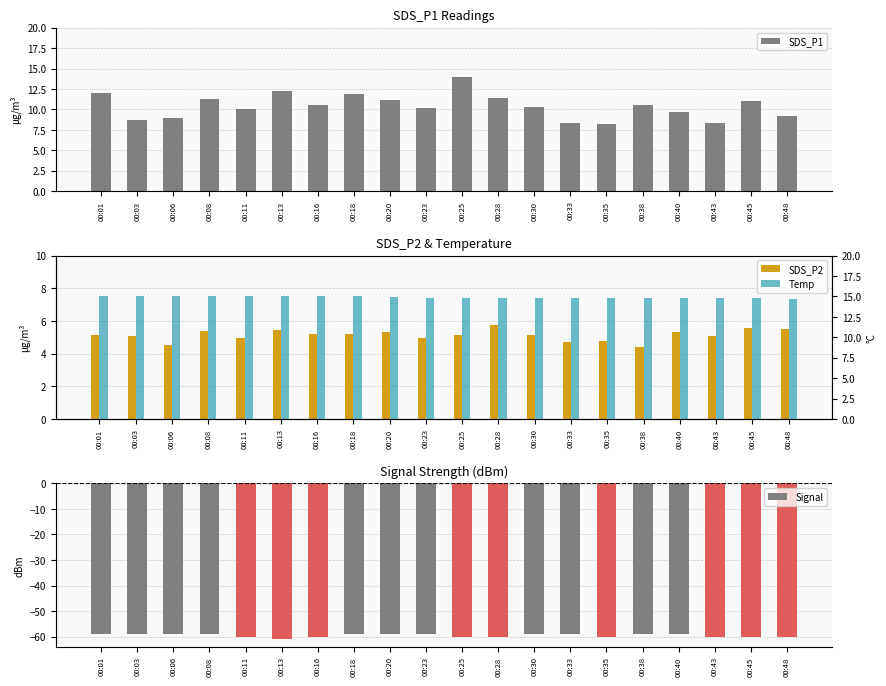

Reading left to right, extract all data points from this chart.

SDS_P1: 00:01=12.1	00:03=8.7	00:06=9.0	00:08=11.3	00:11=10.1	00:13=12.2	00:16=10.6	00:18=11.9	00:20=11.1	00:23=10.1	00:25=14.0	00:28=11.4	00:30=10.3	00:33=8.3	00:35=8.2	00:38=10.6	00:40=9.7	00:43=8.3	00:45=11.1	00:48=9.2
SDS_P2: 00:01=5.2	00:03=5.0	00:06=4.5	00:08=5.4	00:11=5.0	00:13=5.5	00:16=5.2	00:18=5.2	00:20=5.3	00:23=5.0	00:25=5.2	00:28=5.8	00:30=5.2	00:33=4.7	00:35=4.8	00:38=4.4	00:40=5.3	00:43=5.1	00:45=5.6	00:48=5.5
Signal: 00:01=-59.0	00:03=-59.0	00:06=-59.0	00:08=-59.0	00:11=-60.0	00:13=-61.0	00:16=-60.0	00:18=-59.0	00:20=-59.0	00:23=-59.0	00:25=-60.0	00:28=-60.0	00:30=-59.0	00:33=-59.0	00:35=-60.0	00:38=-59.0	00:40=-59.0	00:43=-60.0	00:45=-60.0	00:48=-60.0
Temp: 00:01=15.0	00:03=15.0	00:06=15.0	00:08=15.0	00:11=15.0	00:13=15.0	00:16=15.0	00:18=15.0	00:20=14.9	00:23=14.8	00:25=14.8	00:28=14.8	00:30=14.8	00:33=14.8	00:35=14.8	00:38=14.8	00:40=14.8	00:43=14.8	00:45=14.8	00:48=14.7